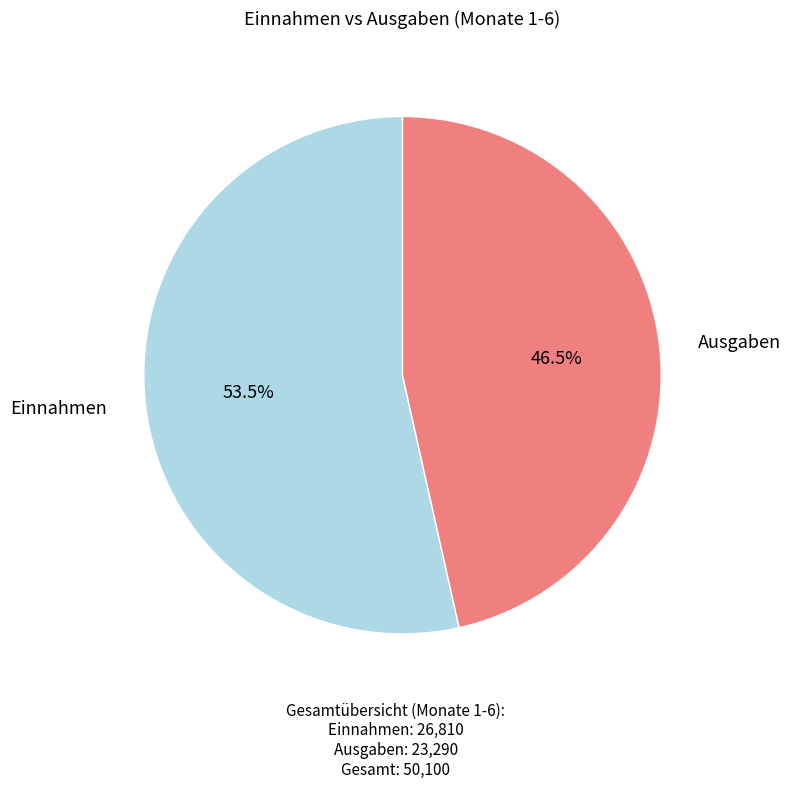

Is there a majority slice in this chart?

Yes